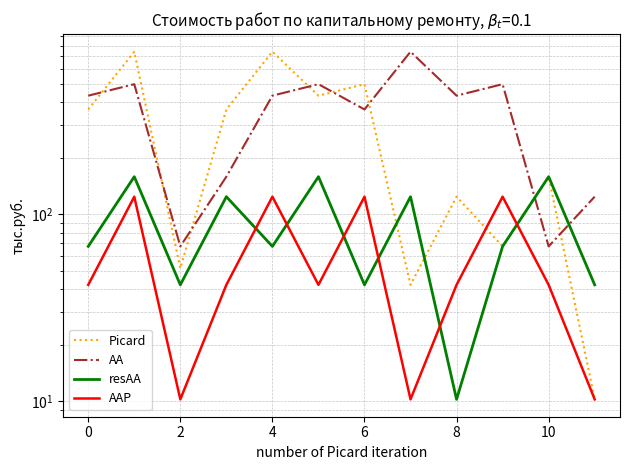

What is the average value of the AA series?

359.5